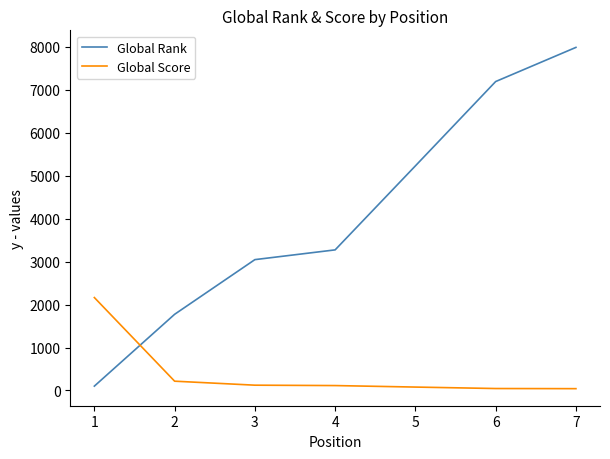

After their last crossing, which series has the higher values: Global Rank or Global Score?

Global Rank